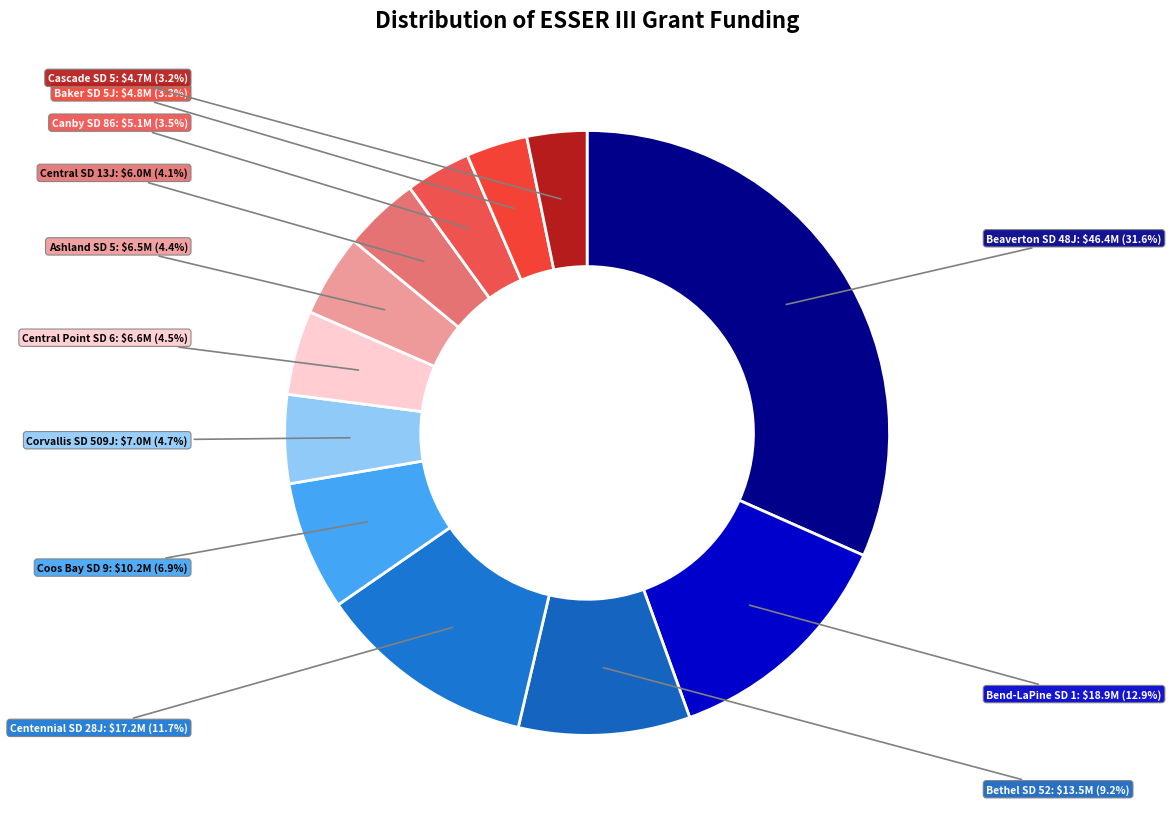

Count the number of slices in the pie.

12